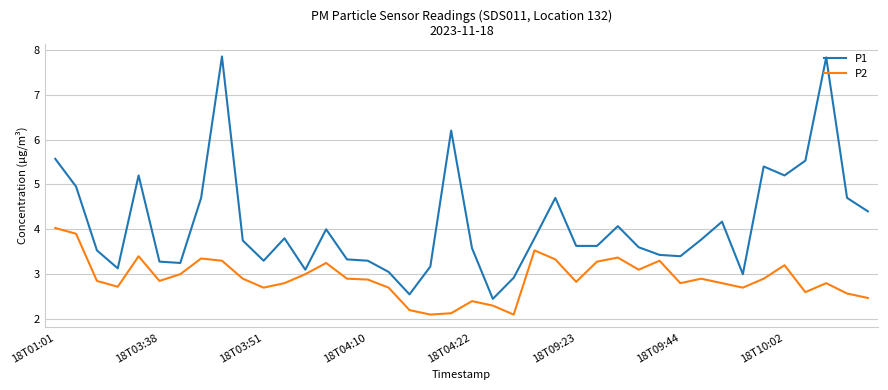

What is the difference between the second highest and minimum values in the P2 series?

1.8